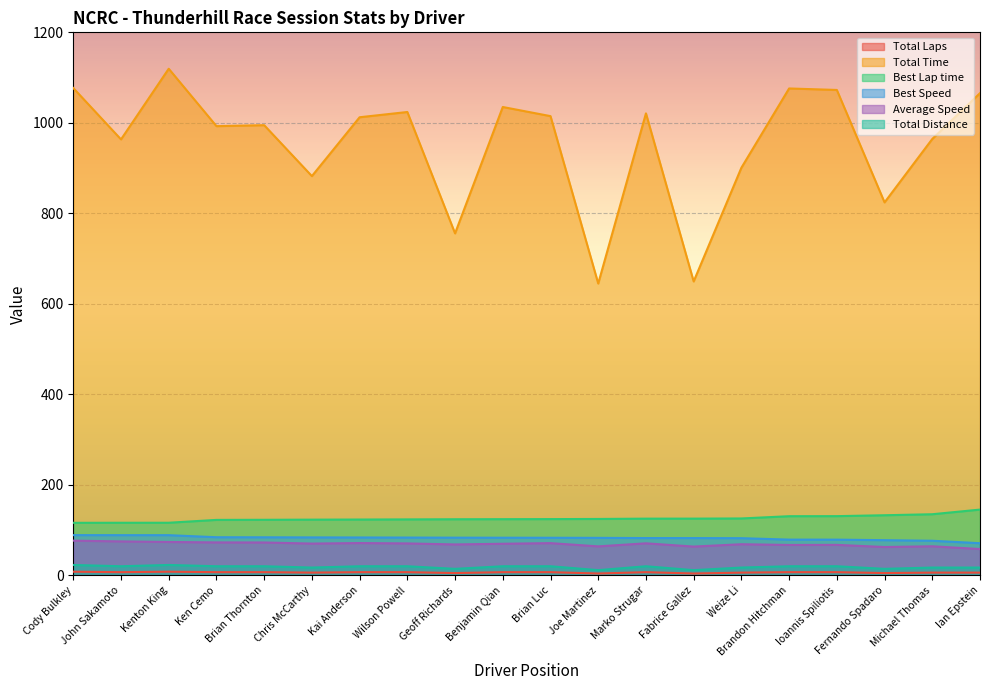

At which label is Total Distance closest to 17?

Chris McCarthy